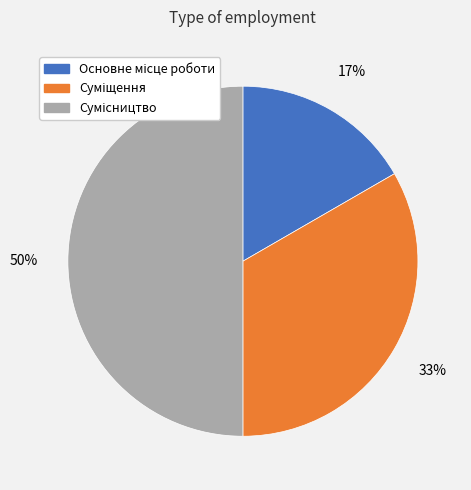

To the nearest percent, what is the average slice percentage?

33%